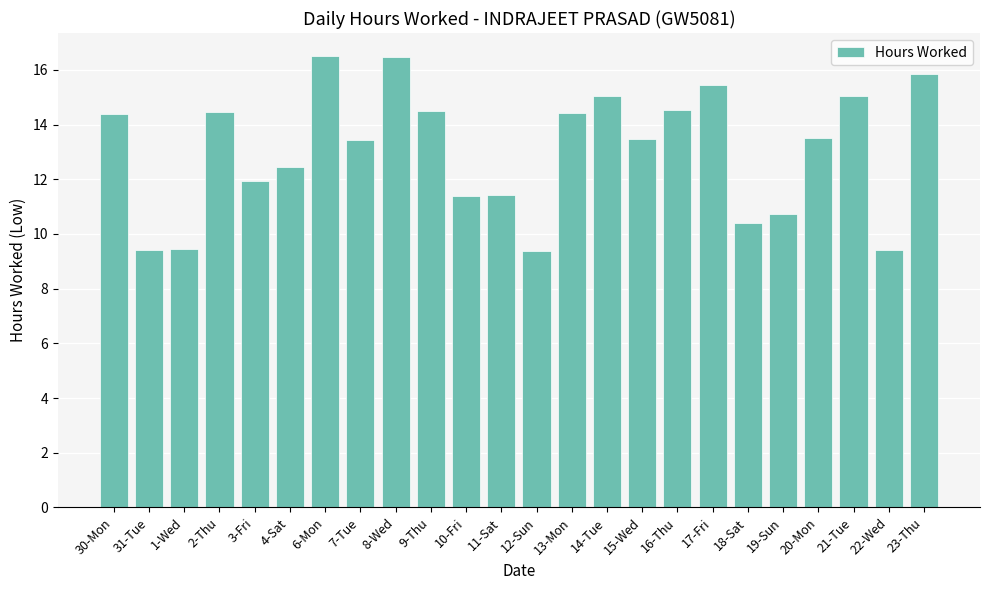

Approximately how many times larger is the value at 4-Sat compared to 30-Mon?

0.9